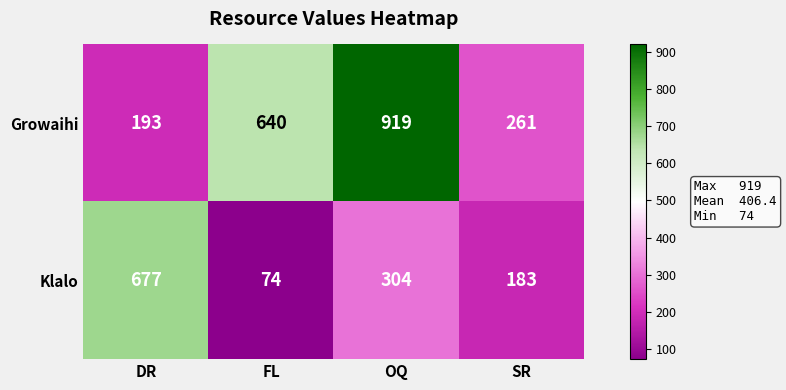

Count the number of data series in this chart.

2